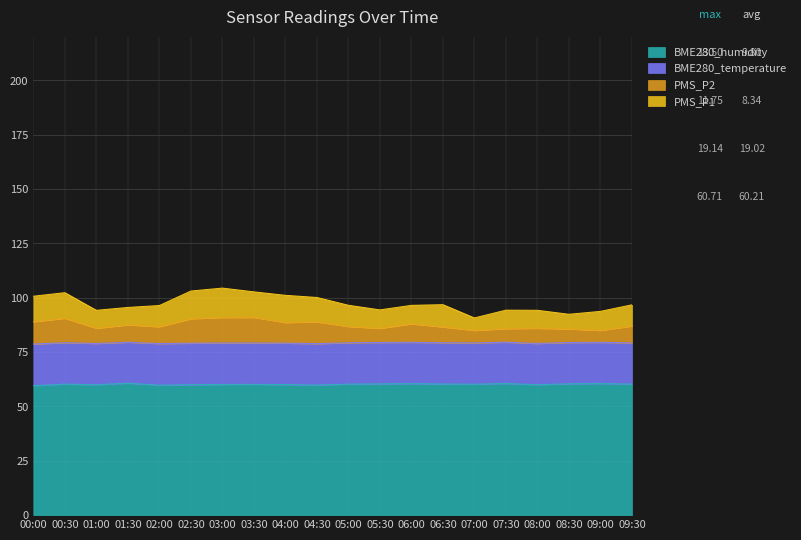

True or false: BME280_humidity has a value of 24.6 at 07:30.

False